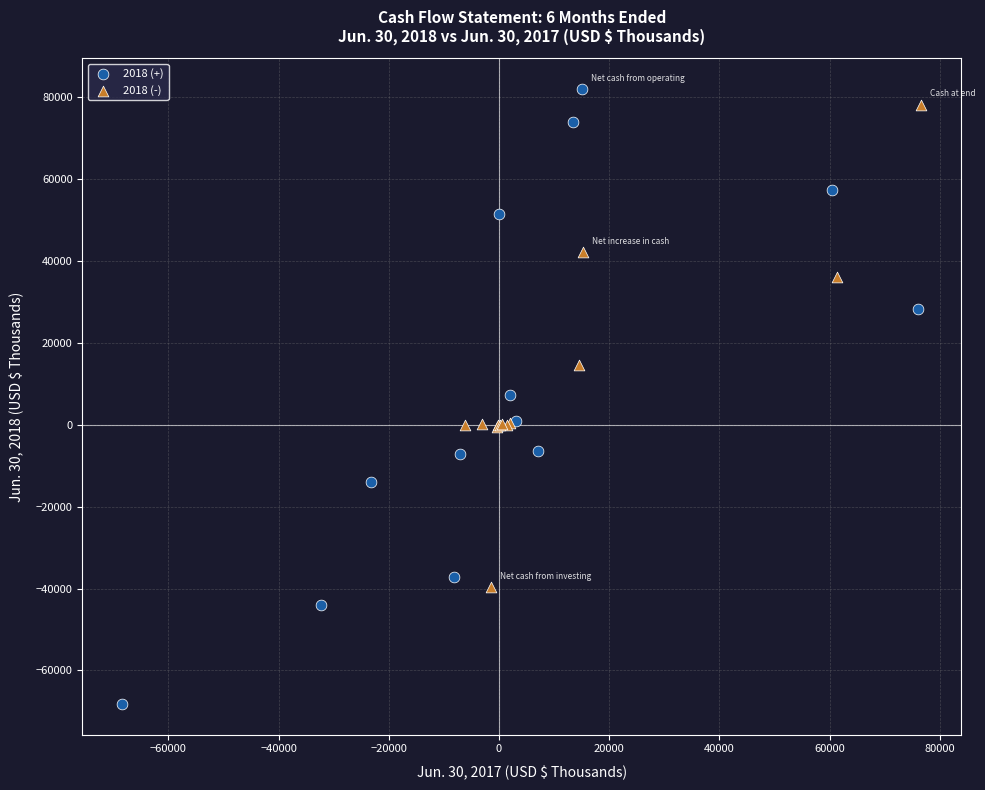

Which series has the widest spread of Y values?

2018 (+)